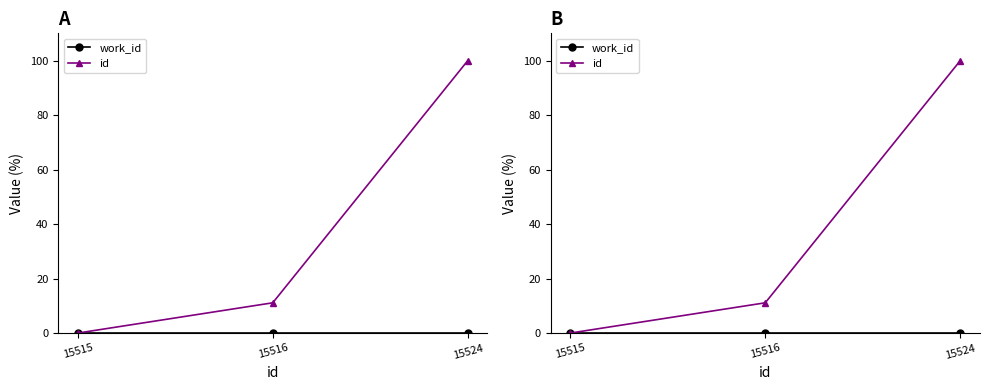

Reading left to right, extract all data points from this chart.

work_id: 15515=0.0	15516=0.0	15524=0.0
id: 15515=0.0	15516=11.1	15524=100.0